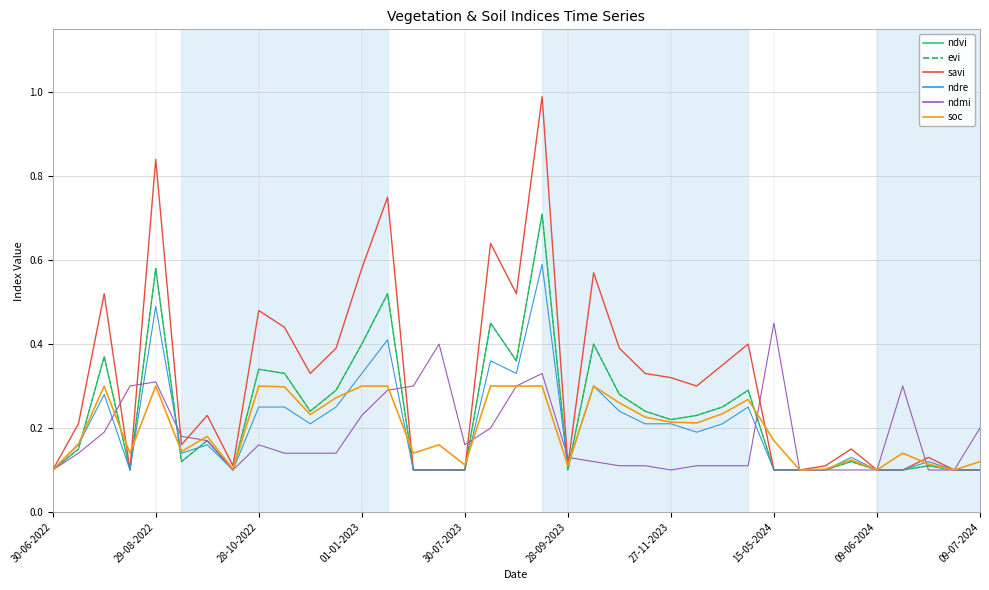

Does the chart have visible grid lines?

Yes